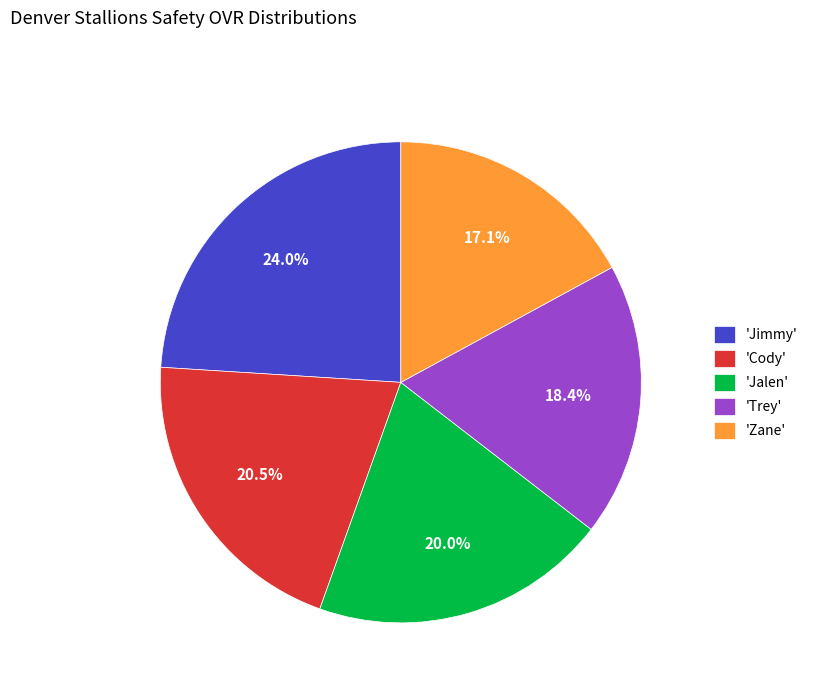

What percentage is NOT represented by 'Jimmy'?

76.0%